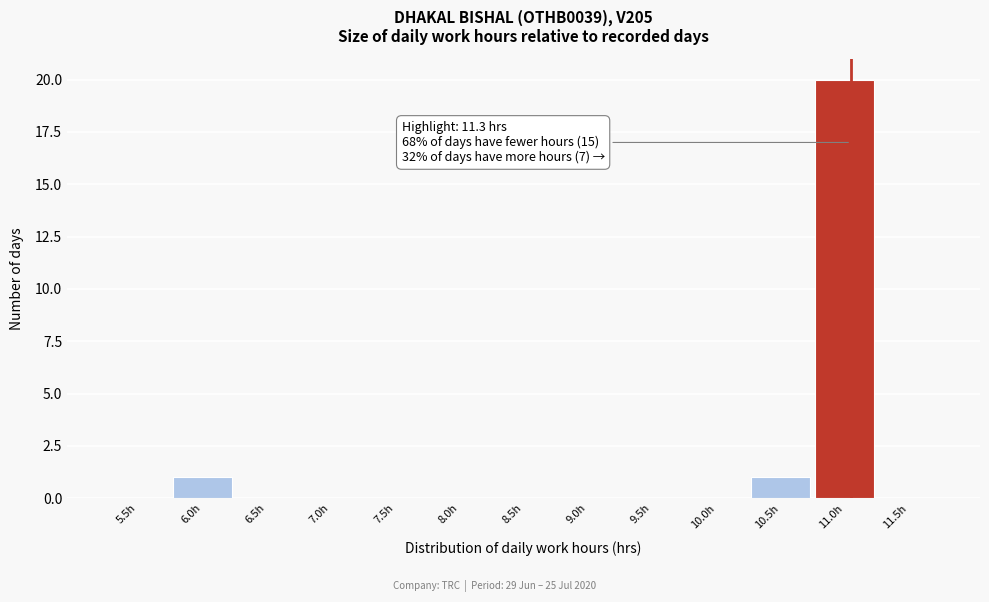

Reading left to right, what are all the values shown in this chart?

5.5h=0	6.0h=1	6.5h=0	7.0h=0	7.5h=0	8.0h=0	8.5h=0	9.0h=0	9.5h=0	10.0h=0	10.5h=1	11.0h=20	11.5h=0